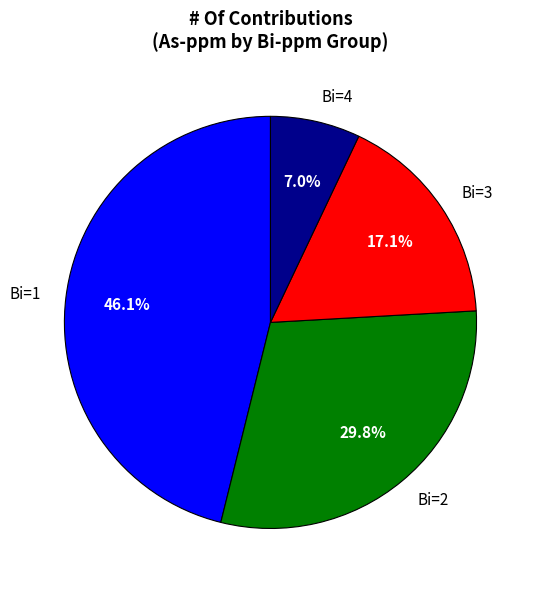

Does Bi=3 represent more than half of the total?

No